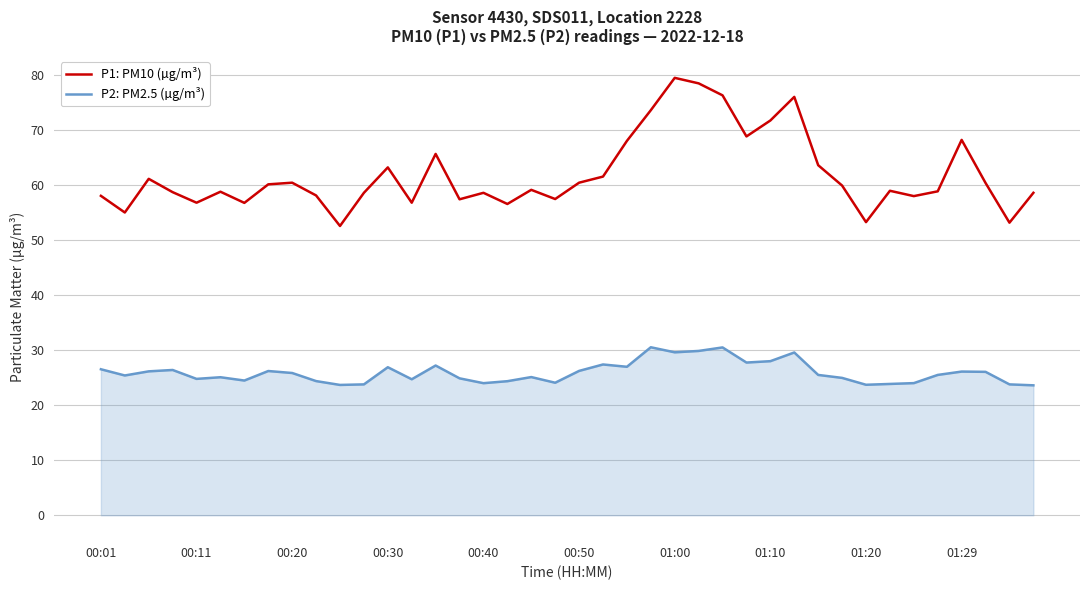

Which series has the largest total across all categories?

P1: PM10 (µg/m³)